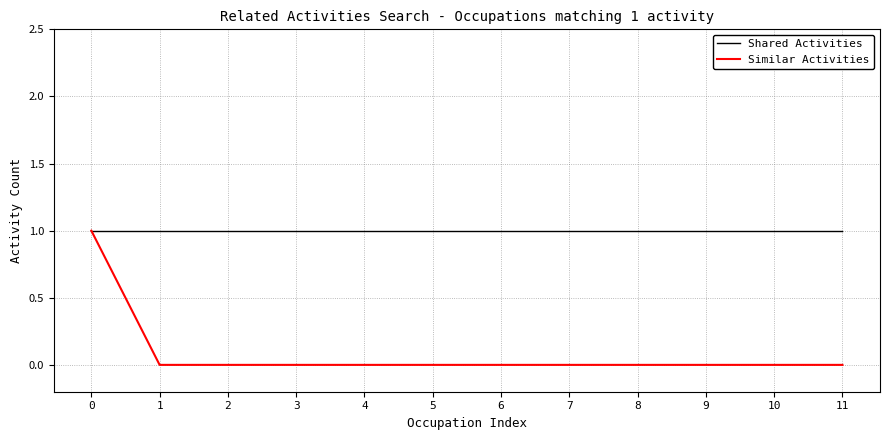

Between 0 and 9, which series saw the biggest shift?

Similar Activities